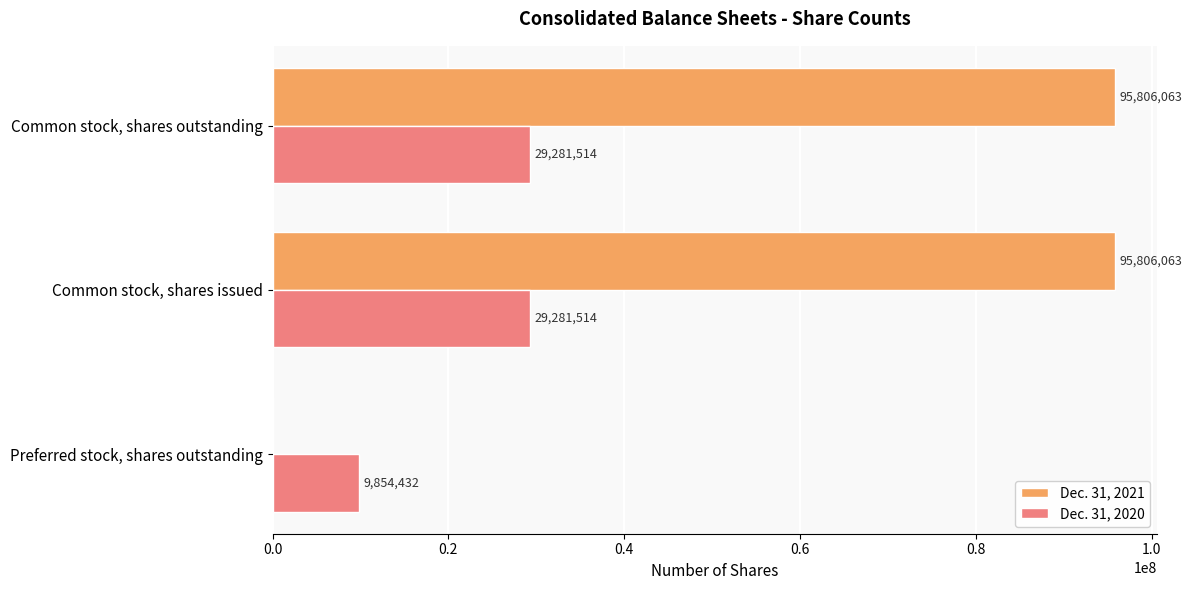

True or false: Dec. 31, 2020 has a value of 29281514 at Common stock, shares issued.

True